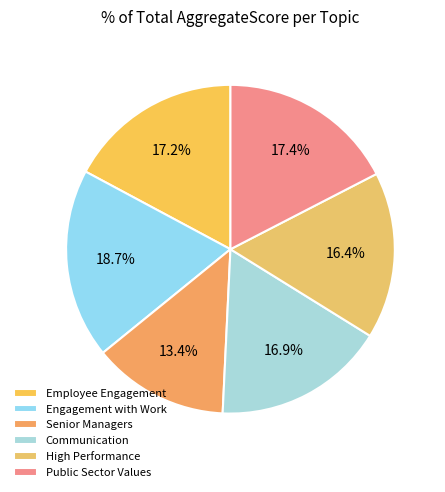

Which slice is the smallest?

Senior Managers